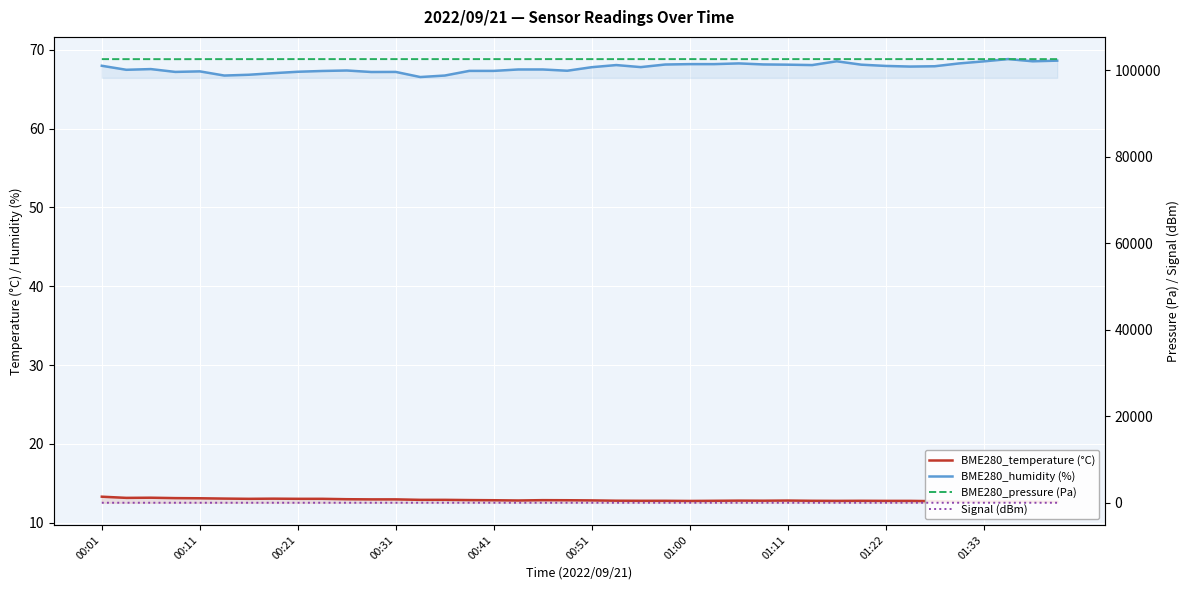

True or false: BME280_humidity (%) and BME280_temperature (°C) intersect in this chart.

False